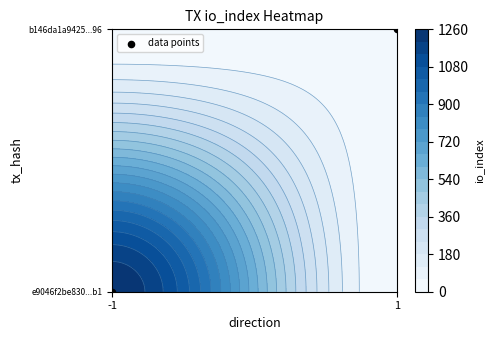

List the labels in order of value, smallest first.

-1, 1